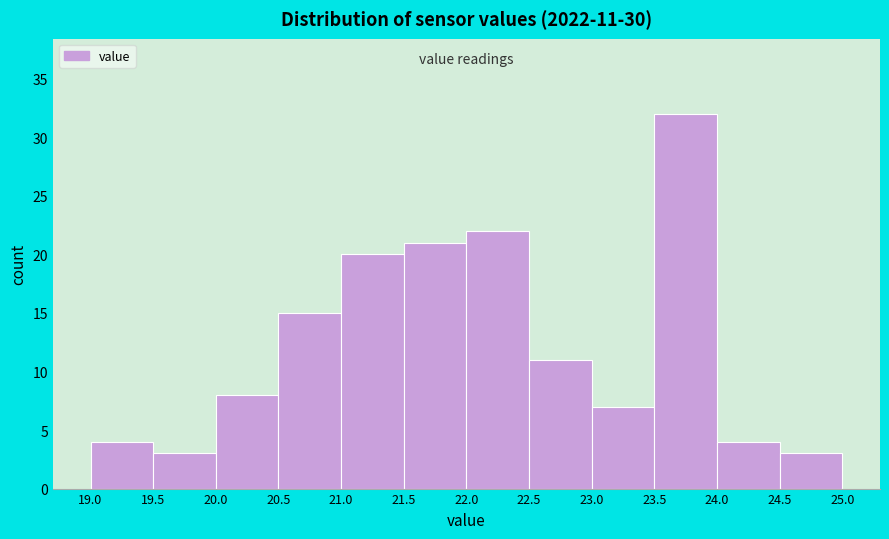

Which range on the x-axis has the tallest bar?

23.5 to 24.0